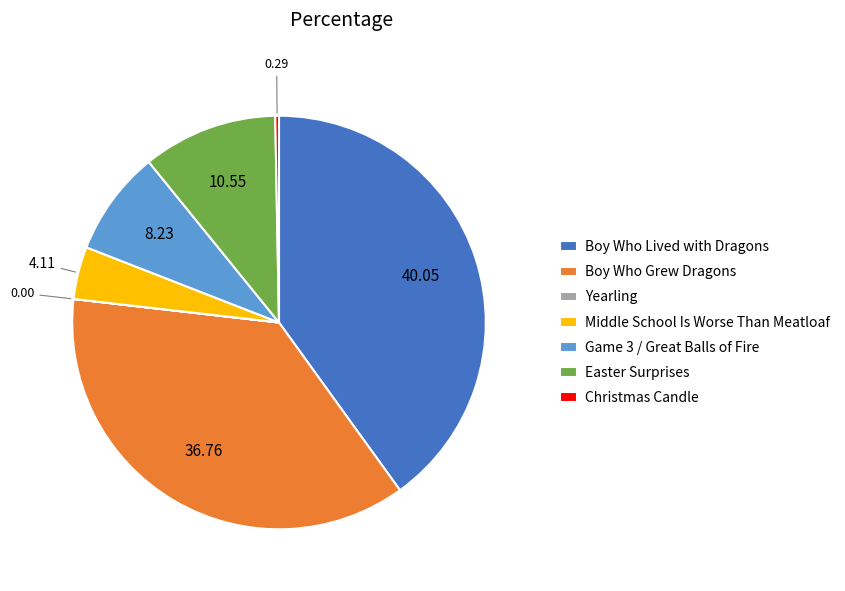

Is the sum of Christmas Candle and Boy Who Grew Dragons greater than half?

No